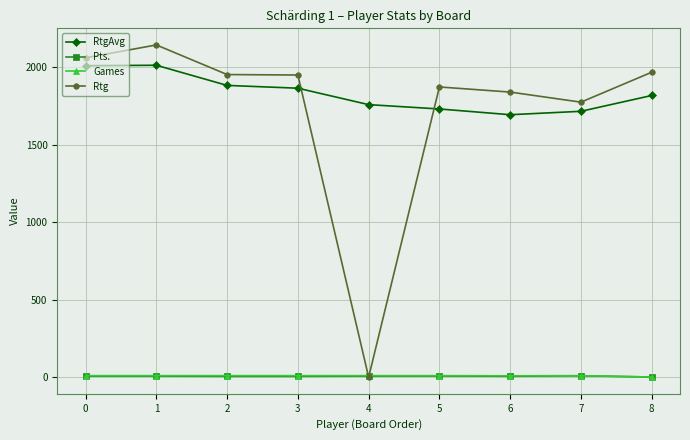

True or false: RtgAvg and Games cross at least once.

False